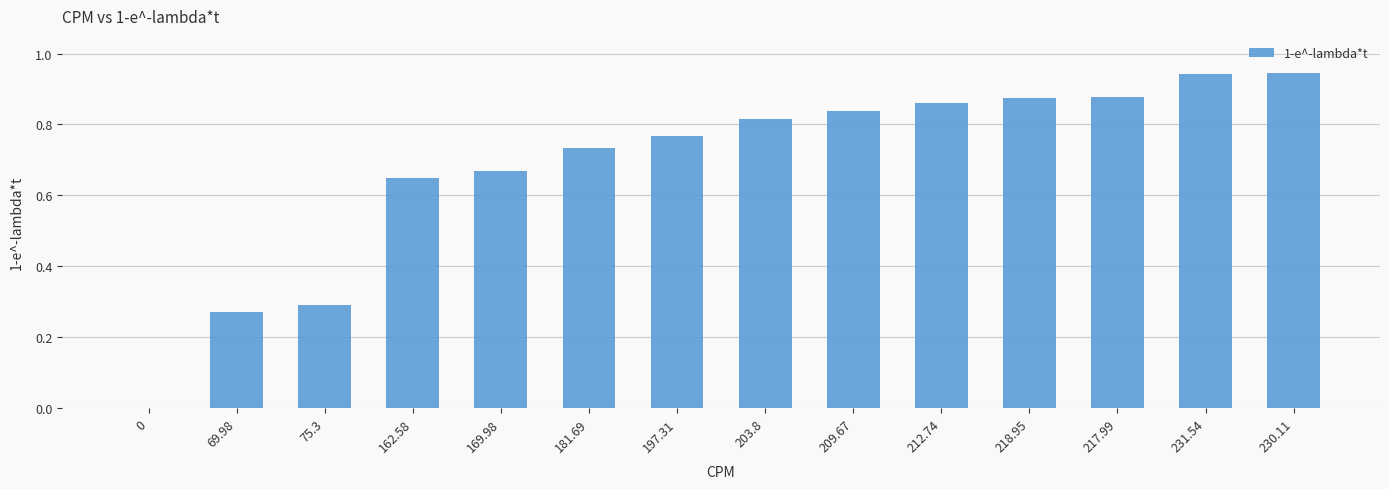

What is the change in value from 162.58 to 209.67?

+0.2